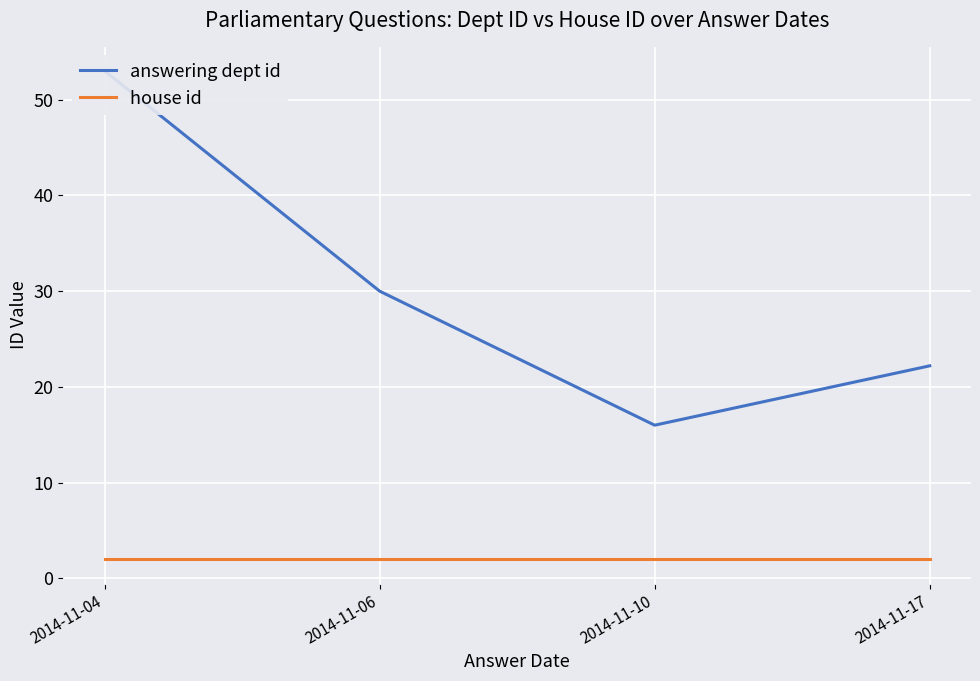

What is the sum of the answering dept id values at 2014-11-04 and 2014-11-06?

83.0